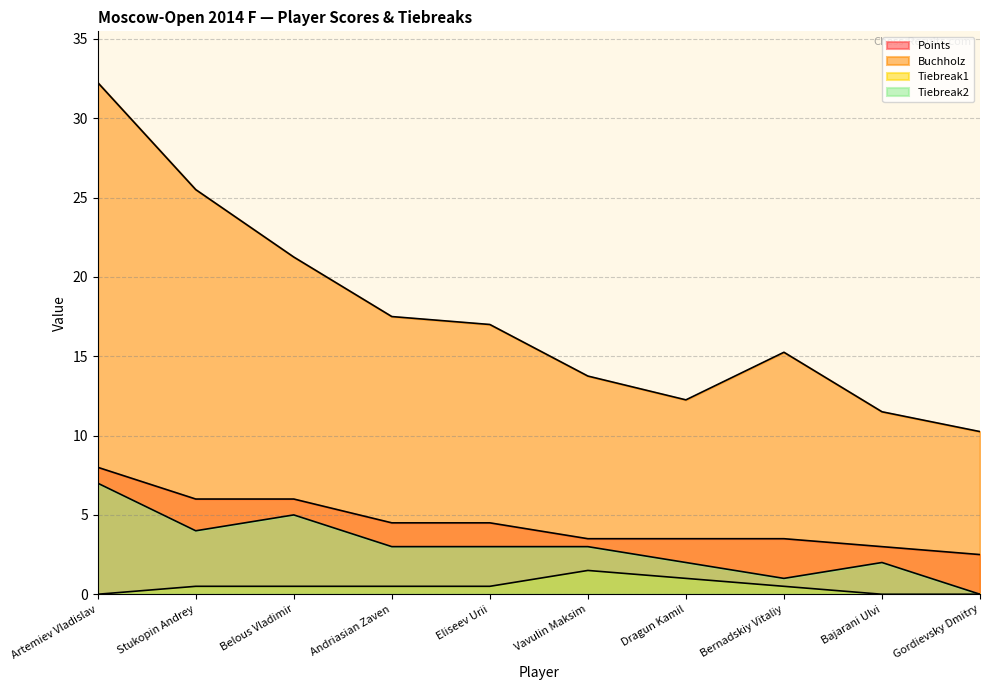

How many data points in Points are less than 4?

5